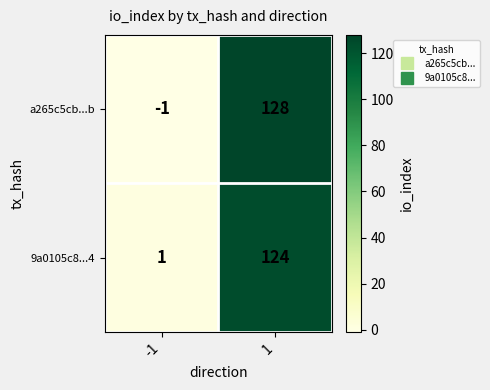

What is the difference between the a265c5cb...b values at 1 and -1?

129